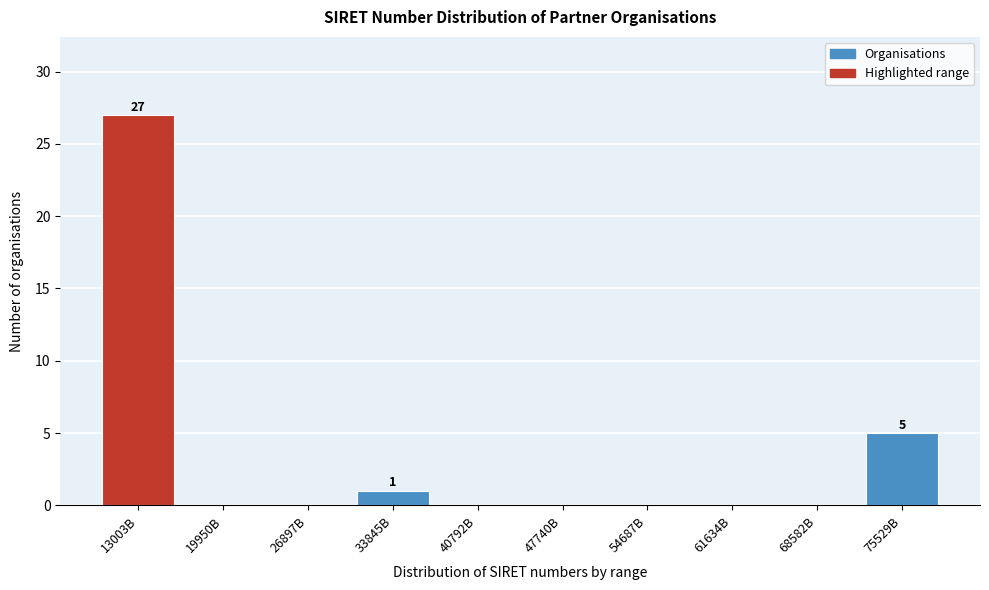

Reading right to left, extract all data points from this chart.

75529B=5	68582B=0	61634B=0	54687B=0	47740B=0	40792B=0	33845B=1	26897B=0	19950B=0	13003B=27